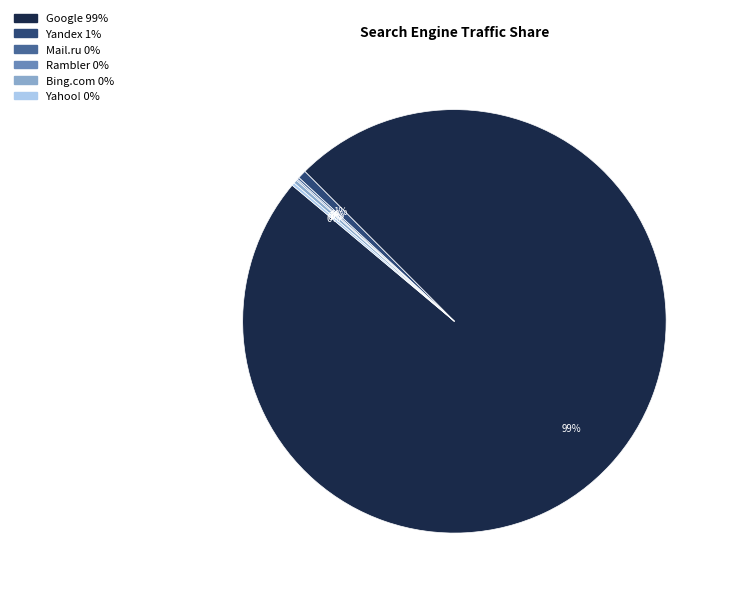

To the nearest percent, what is the average slice percentage?

17%